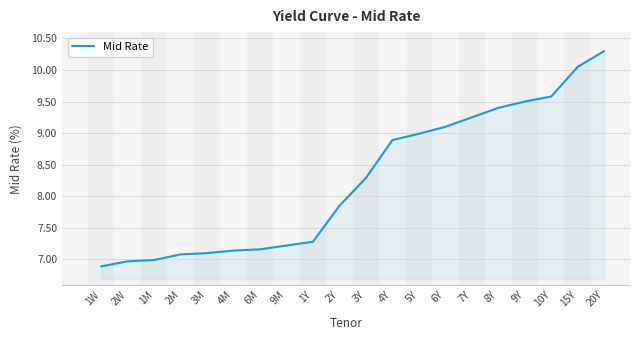

What is the smallest value displayed?

6.9